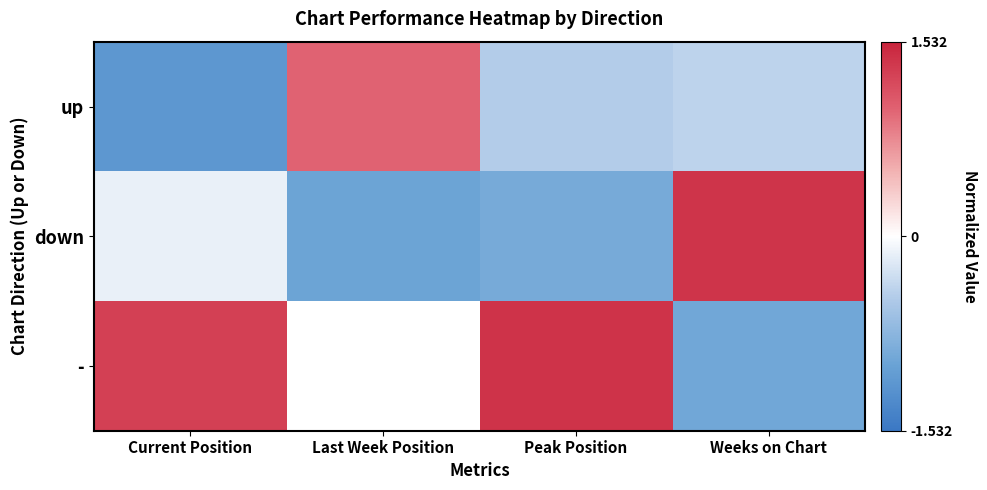

List the labels in order of up value, largest first.

Last Week Position, Weeks on Chart, Peak Position, Current Position